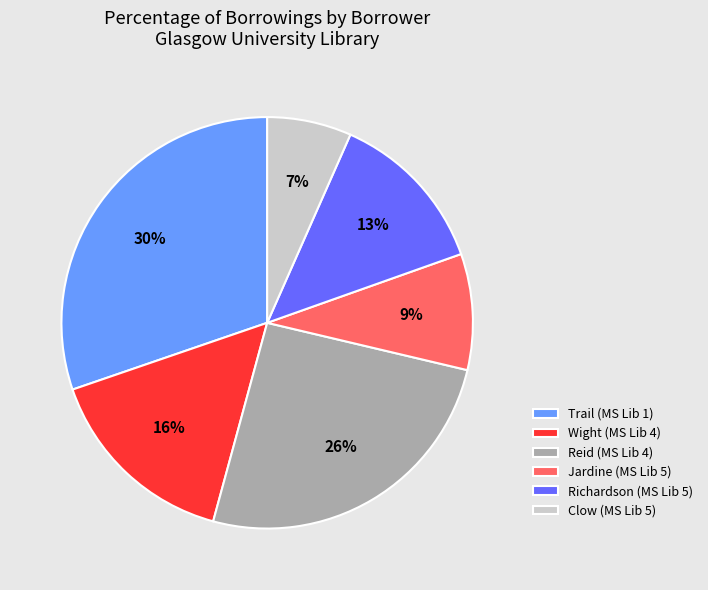

Between Clow (MS Lib 5) and Richardson (MS Lib 5), which is larger?

Richardson (MS Lib 5)